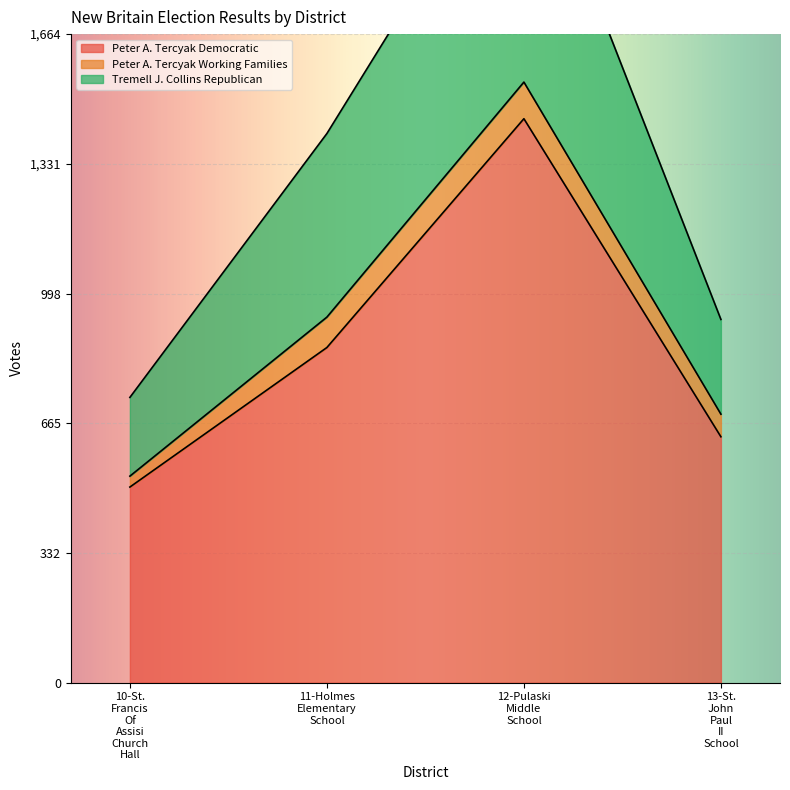

At which label does Tremell J. Collins Republican reach its peak?

12-Pulaski Middle School